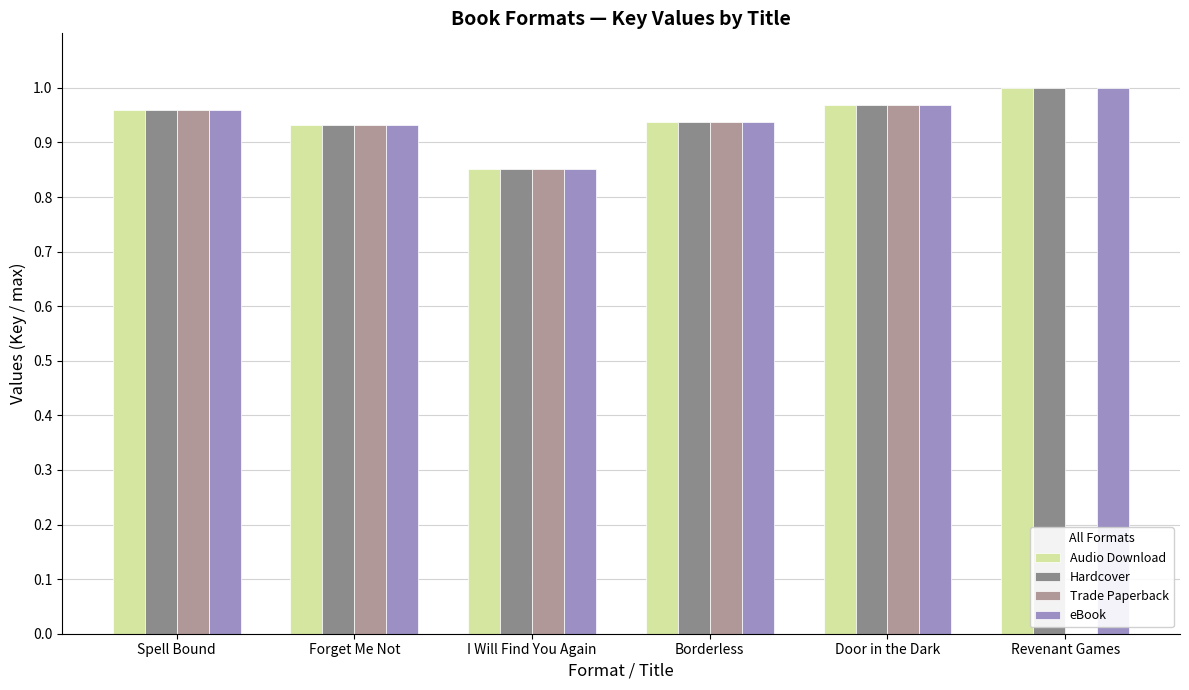

Where is Hardcover nearest to the value 0?

I Will Find You Again